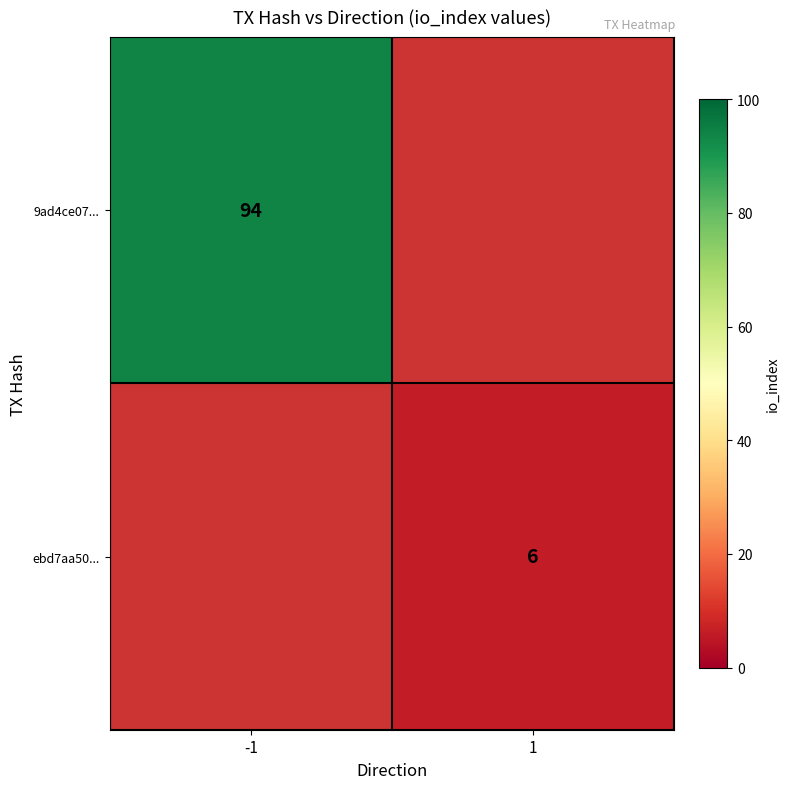

True or false: 9ad4ce07... has a value of 94 at -1.

True